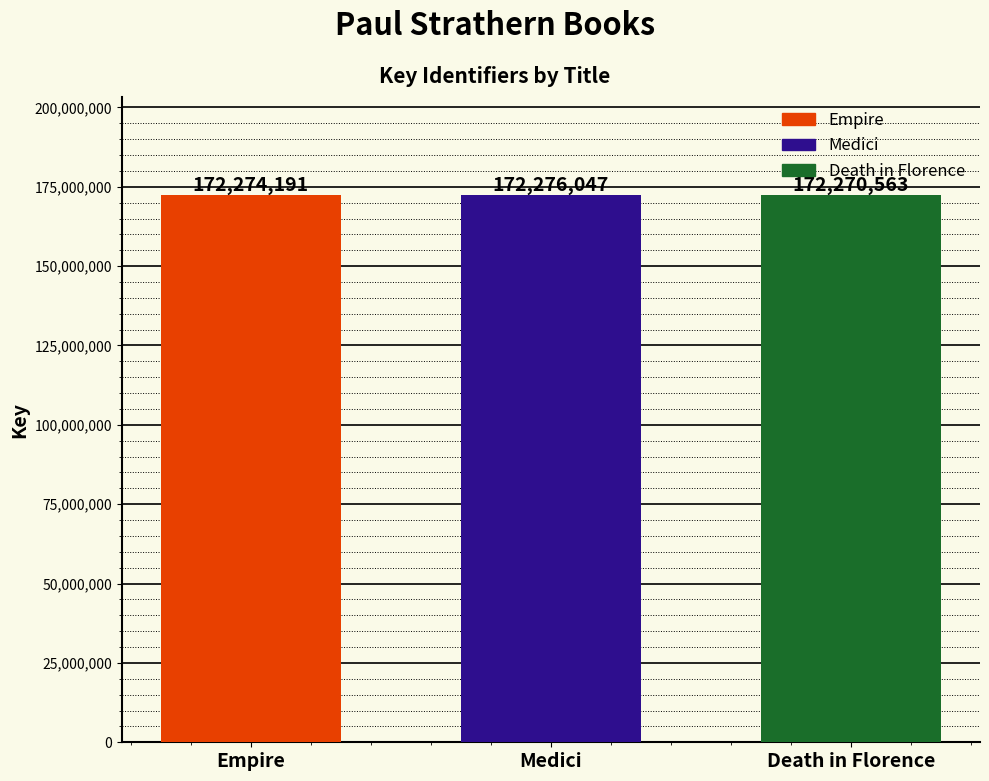

True or false: the data shows 239444730 at Empire.

False